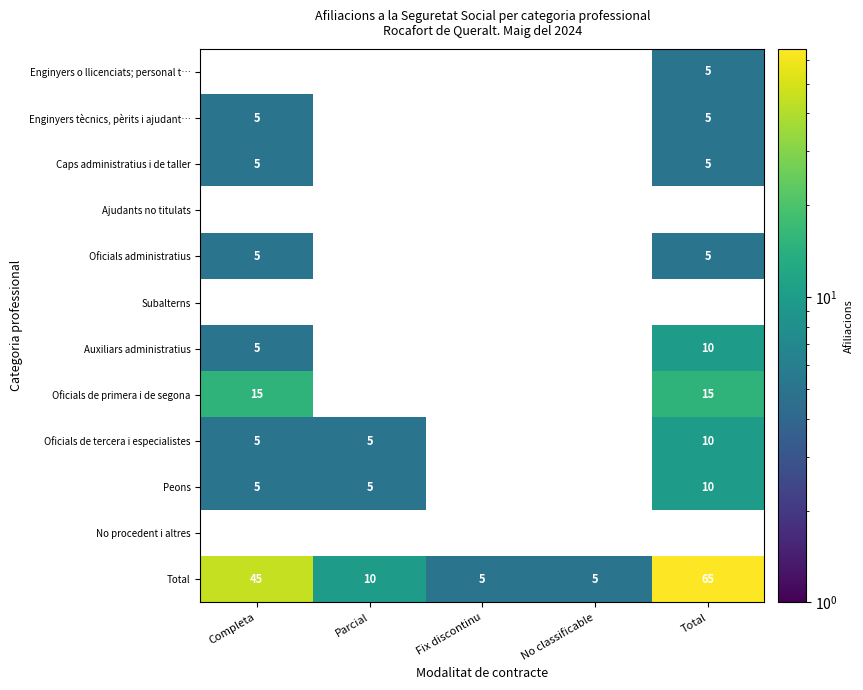

At which category does the chart reach its minimum across all series?

Total